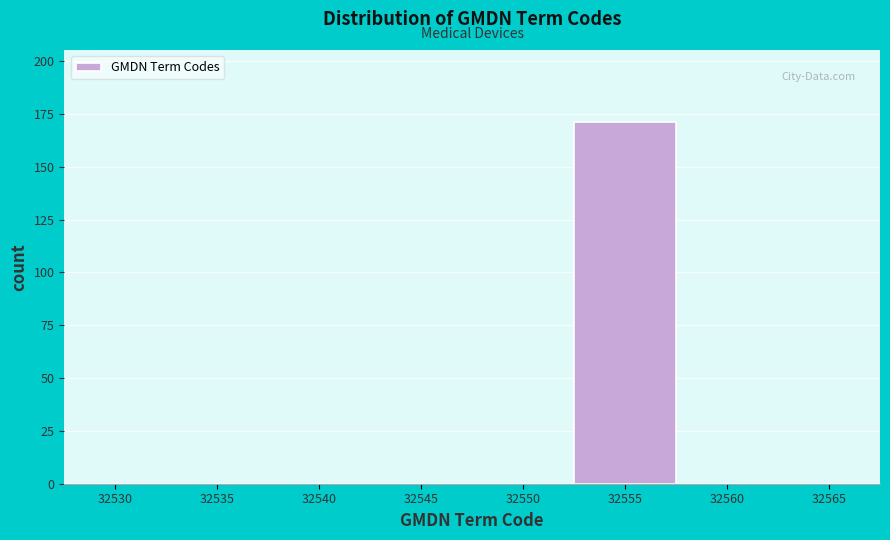

Reading left to right, what are all the values shown in this chart?

32530=0	32535=0	32540=0	32545=0	32550=0	32555=171	32560=0	32565=0